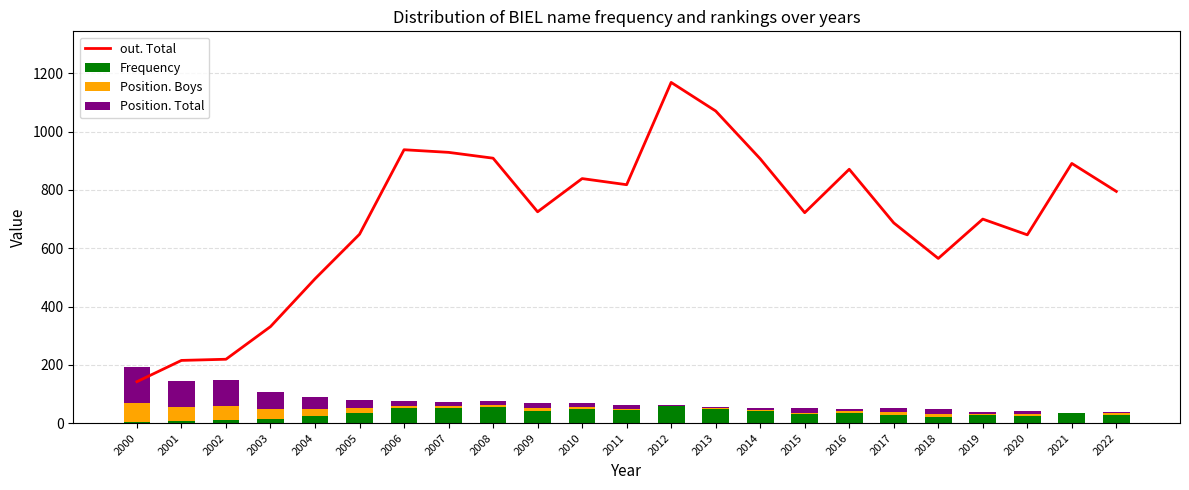

What is the minimum value shown in the chart?

1